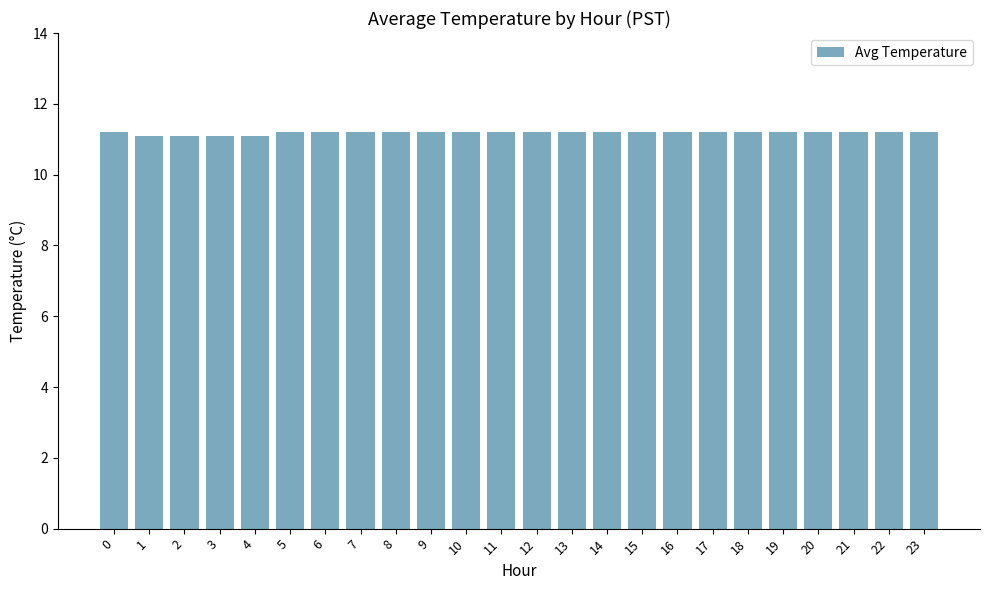

What is the sum of all values?

268.4